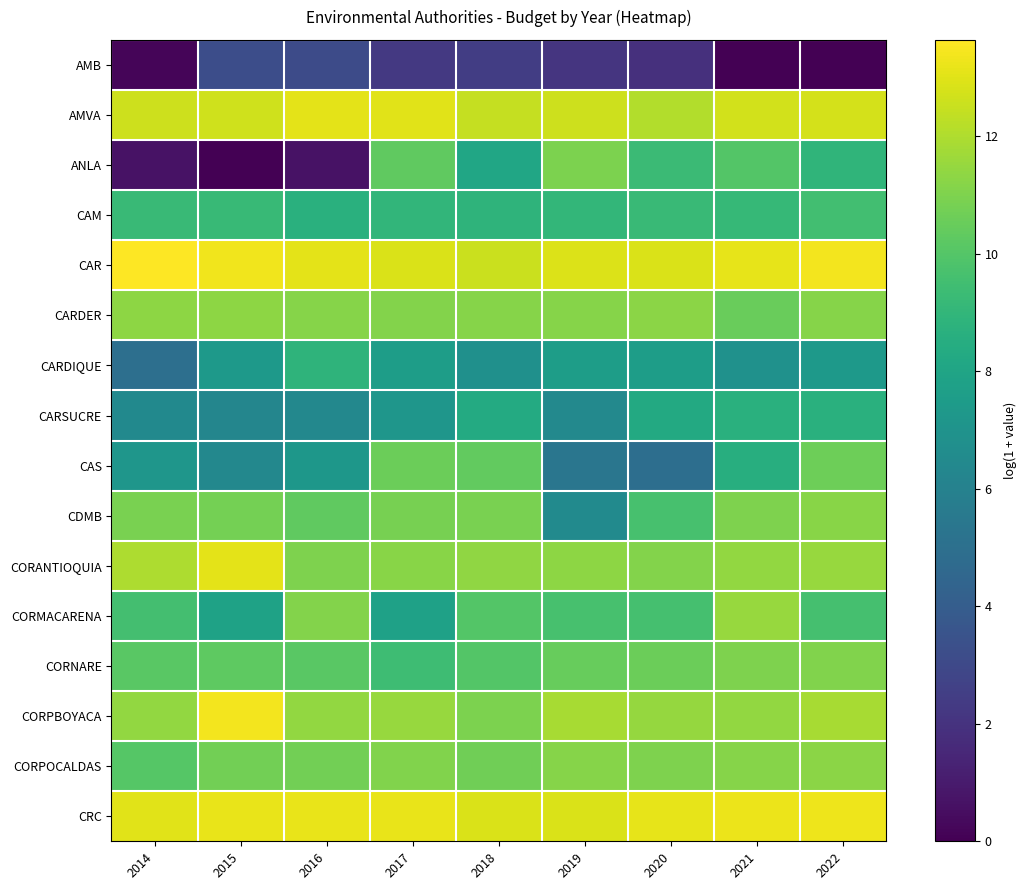

Which has a higher value, 2016 or 2015?

2015